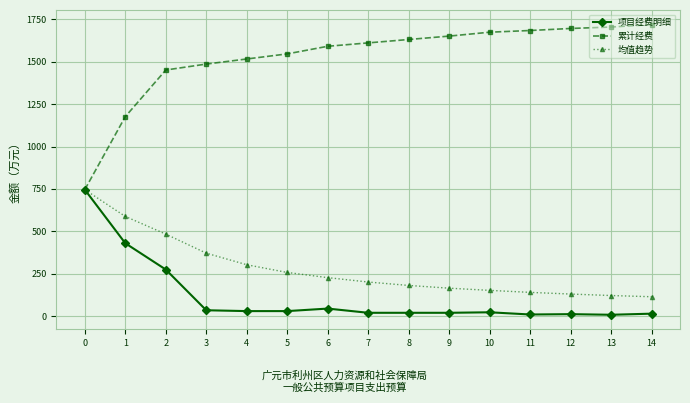

What is the maximum value shown in the chart?

1719.2